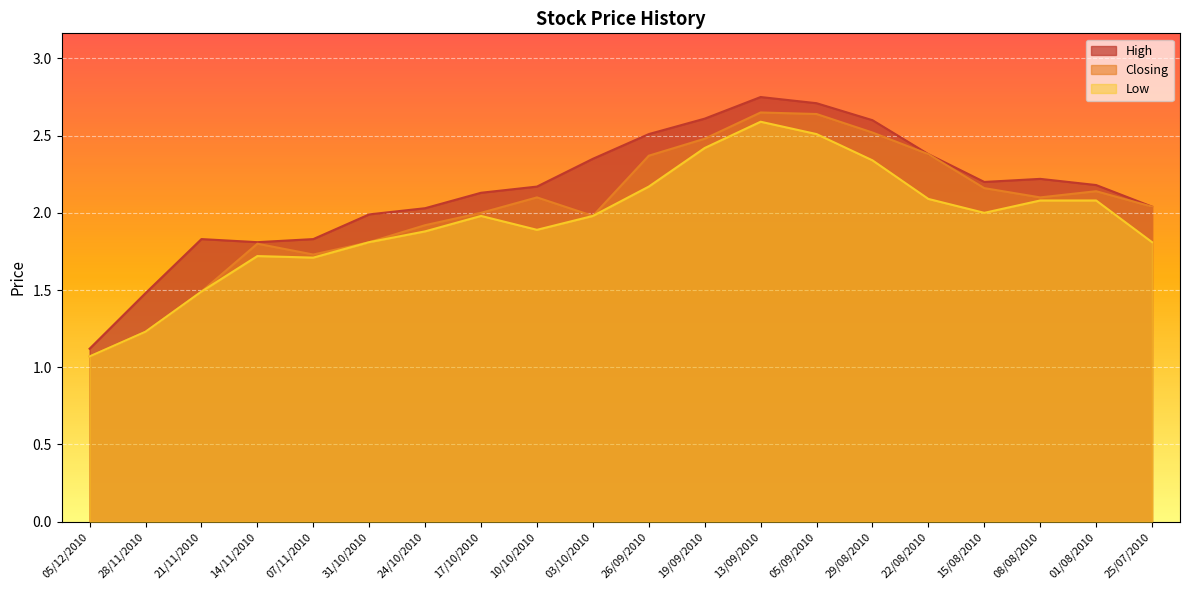

The High series shows 0.5 at 08/08/2010. True or false?

False